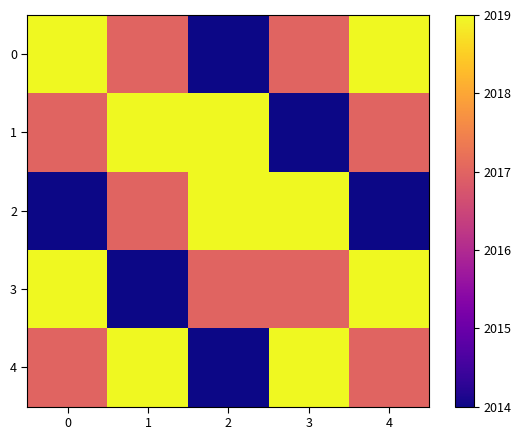

Reading left to right, list all the values displayed in this chart.

0: 0=2019	1=2017	2=2014	3=2017	4=2019
1: 0=2017	1=2019	2=2019	3=2014	4=2017
2: 0=2014	1=2017	2=2019	3=2019	4=2014
3: 0=2019	1=2014	2=2017	3=2017	4=2019
4: 0=2017	1=2019	2=2014	3=2019	4=2017